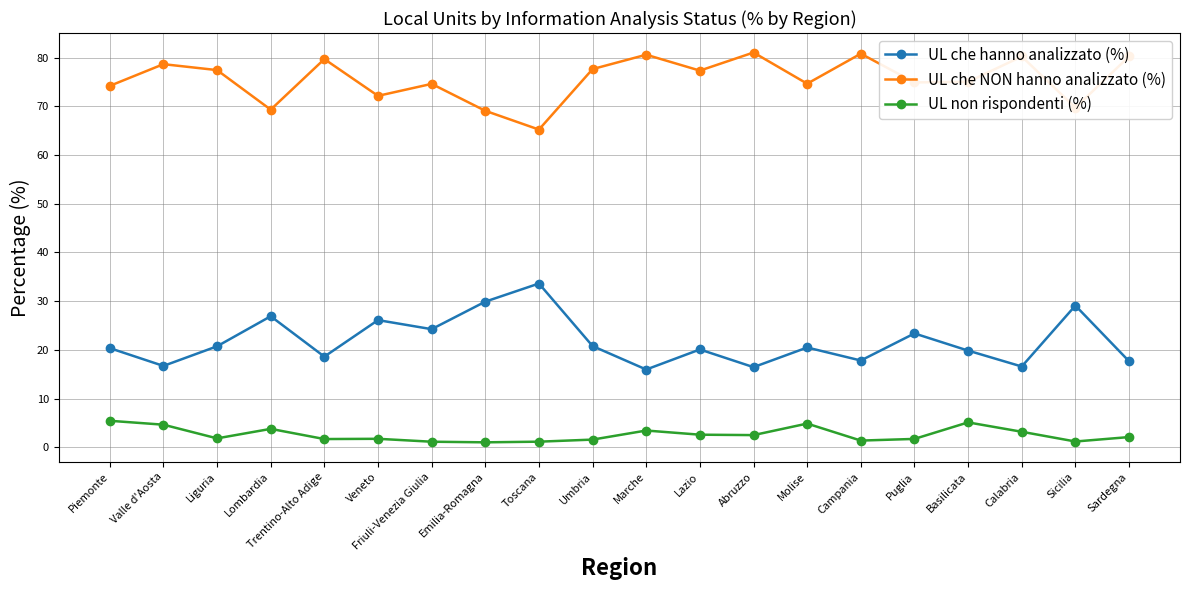

Is it true that UL che hanno analizzato (%) equals 8.9 at Basilicata?

False